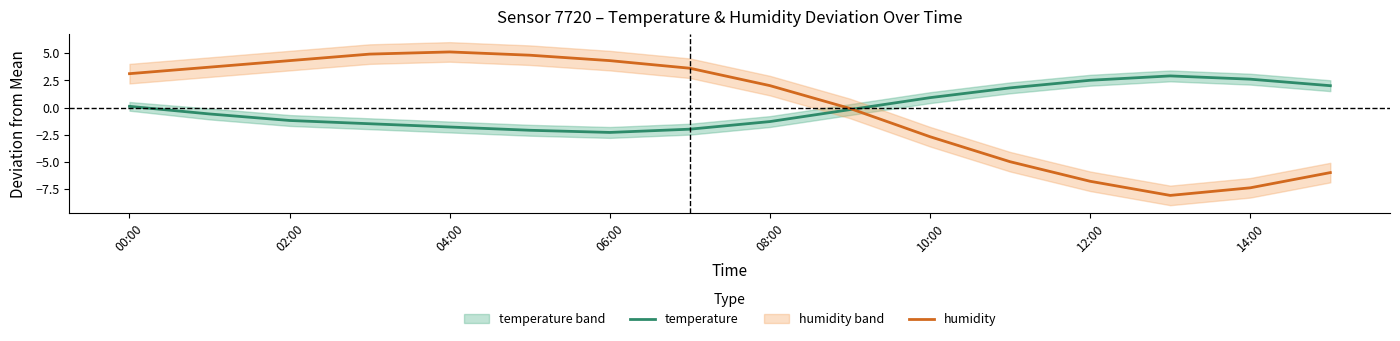

True or false: temperature and humidity cross at least once.

True